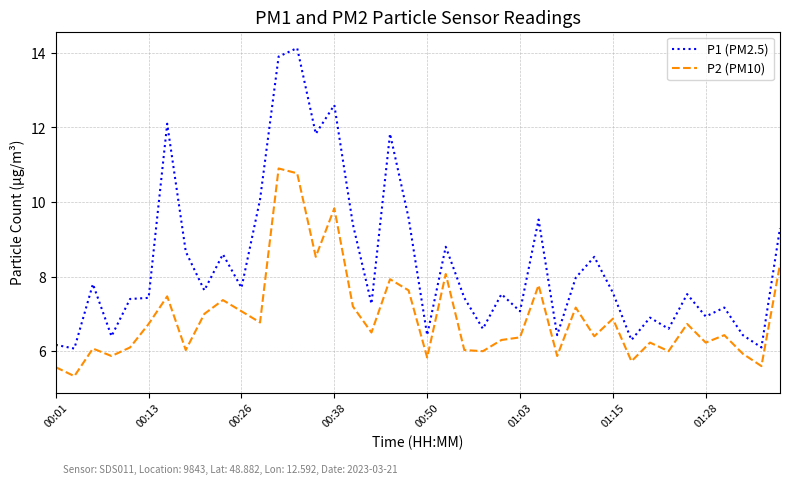

Rank the series by their average value, from highest to lowest.

P1 (PM2.5), P2 (PM10)